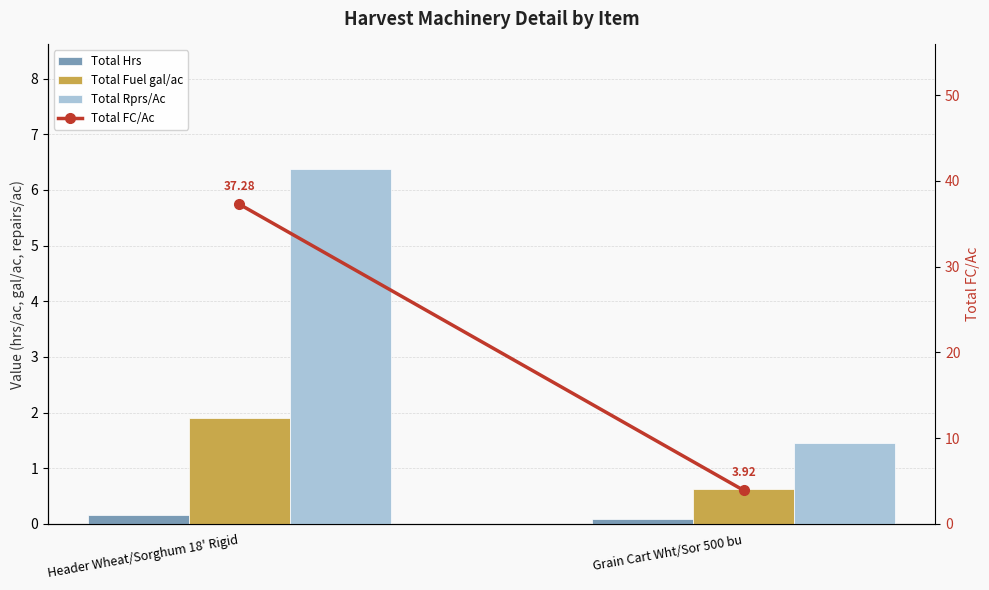

What is the total value across all series at Header Wheat/Sorghum 18' Rigid?

45.7